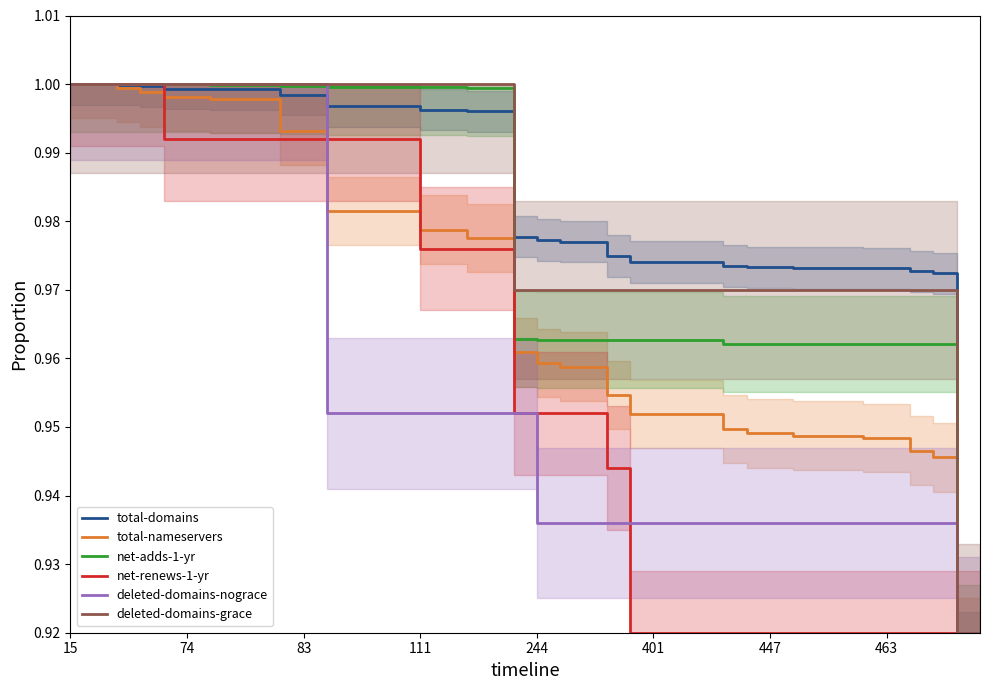

Does the chart have visible grid lines?

No